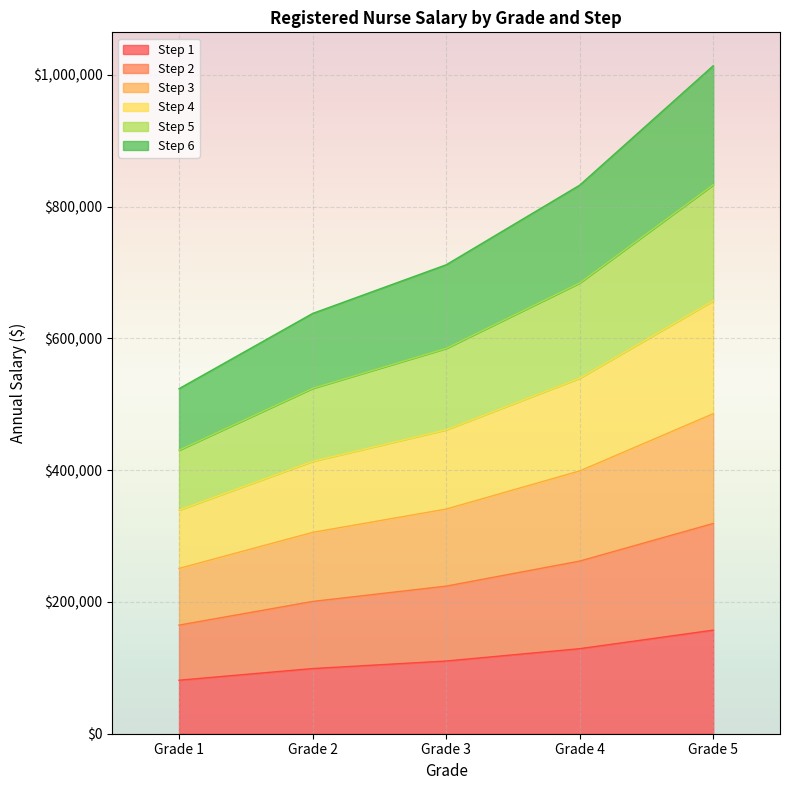

True or false: Step 2 and Step 6 intersect in this chart.

False